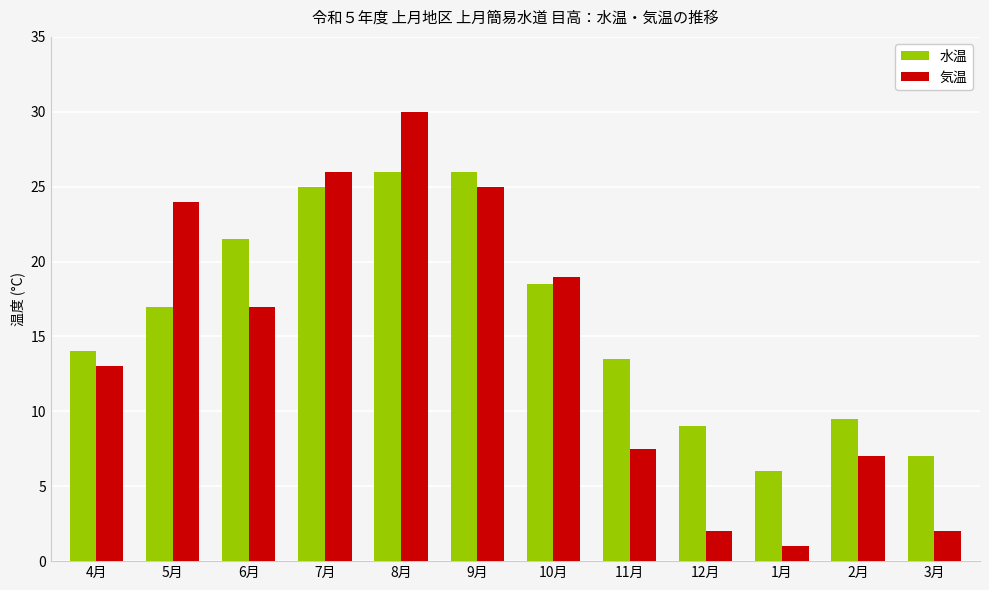

True or false: 気温 has a value of 17.0 at 6月.

True